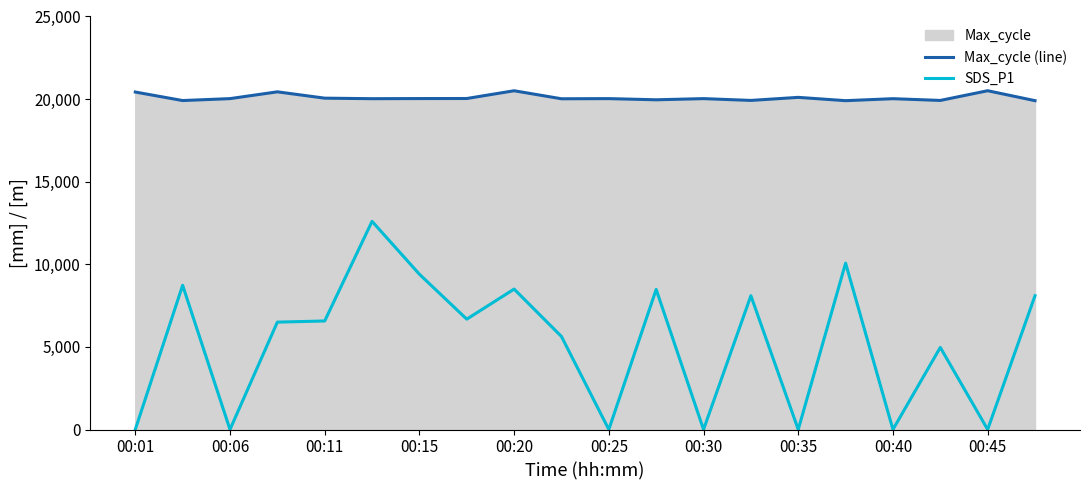

True or false: Max_cycle (line) and SDS_P1 intersect in this chart.

False